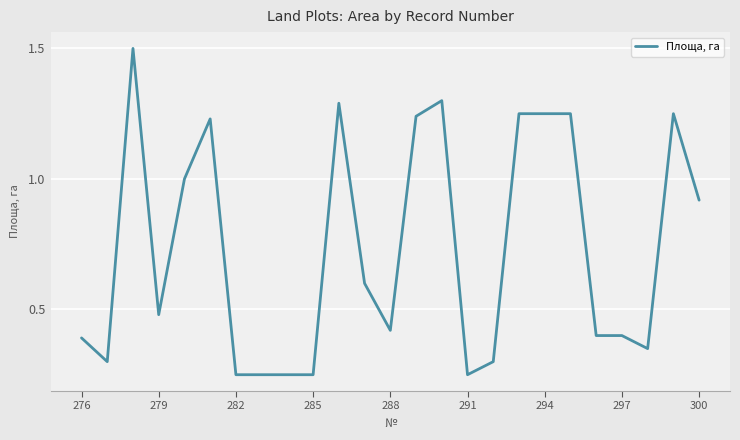

What is the maximum value shown in the chart?

1.5